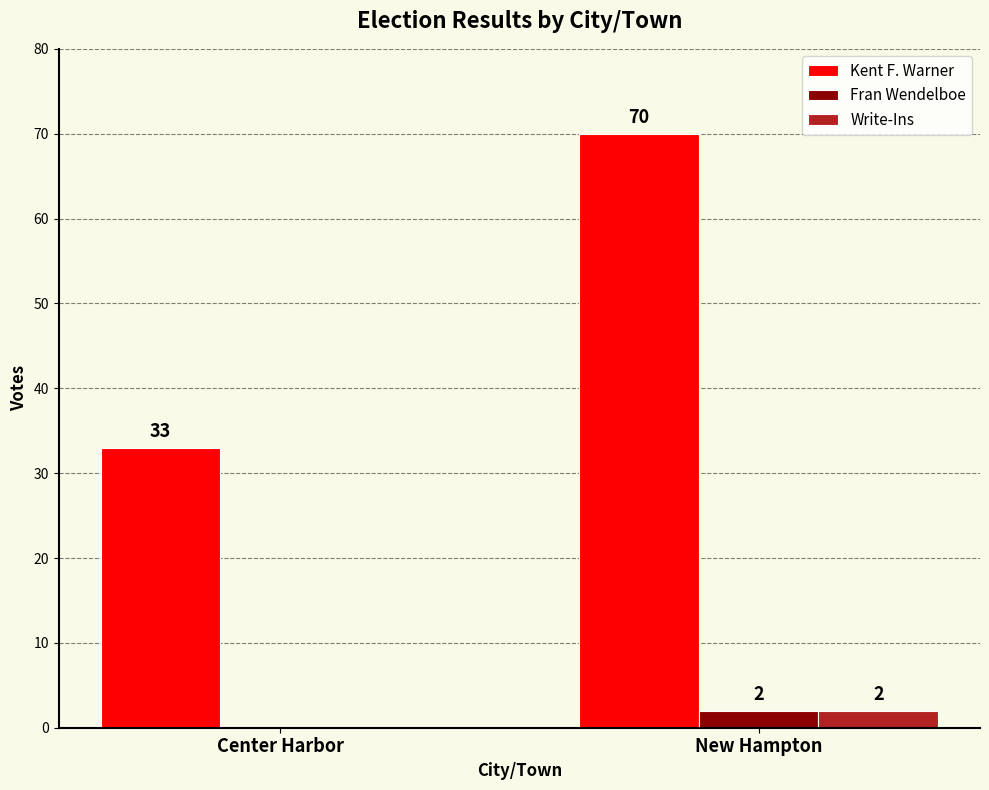

Between Center Harbor and New Hampton, which series saw the biggest shift?

Kent F. Warner